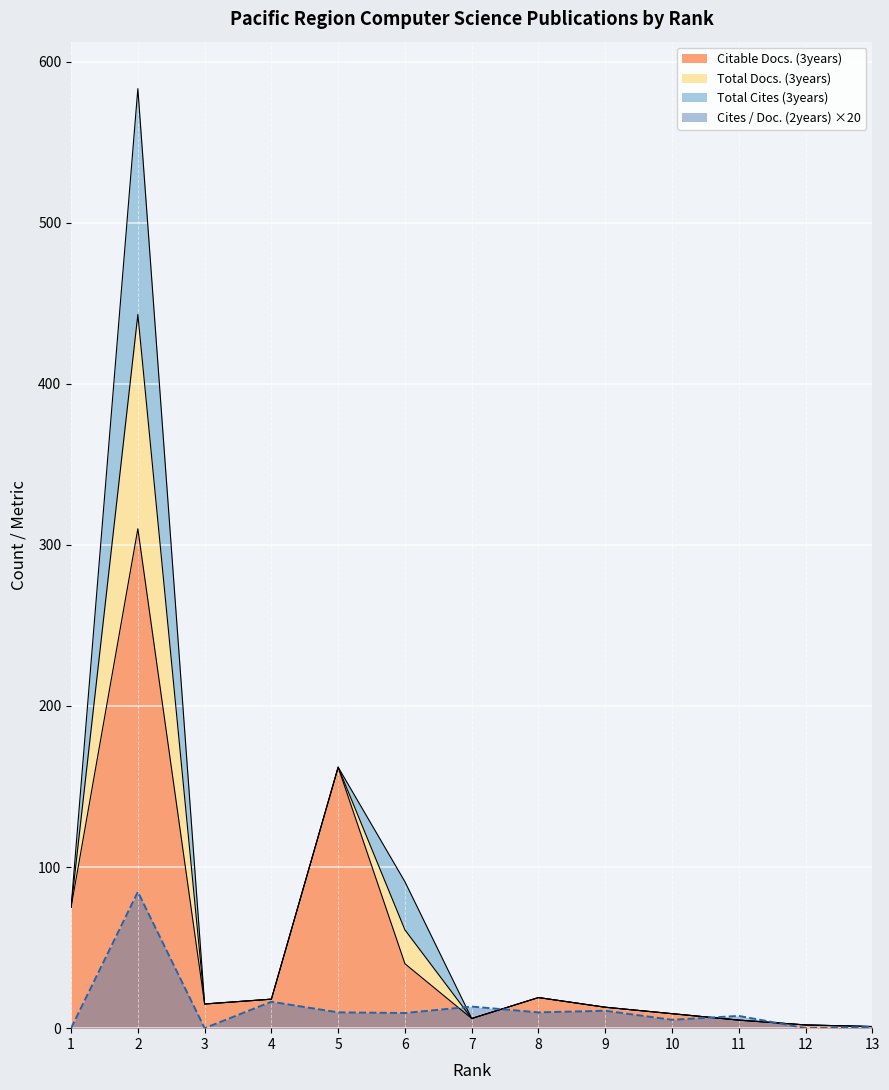

What is the value of the Cites / Doc. (2years) point at the 6th from the left?

9.4